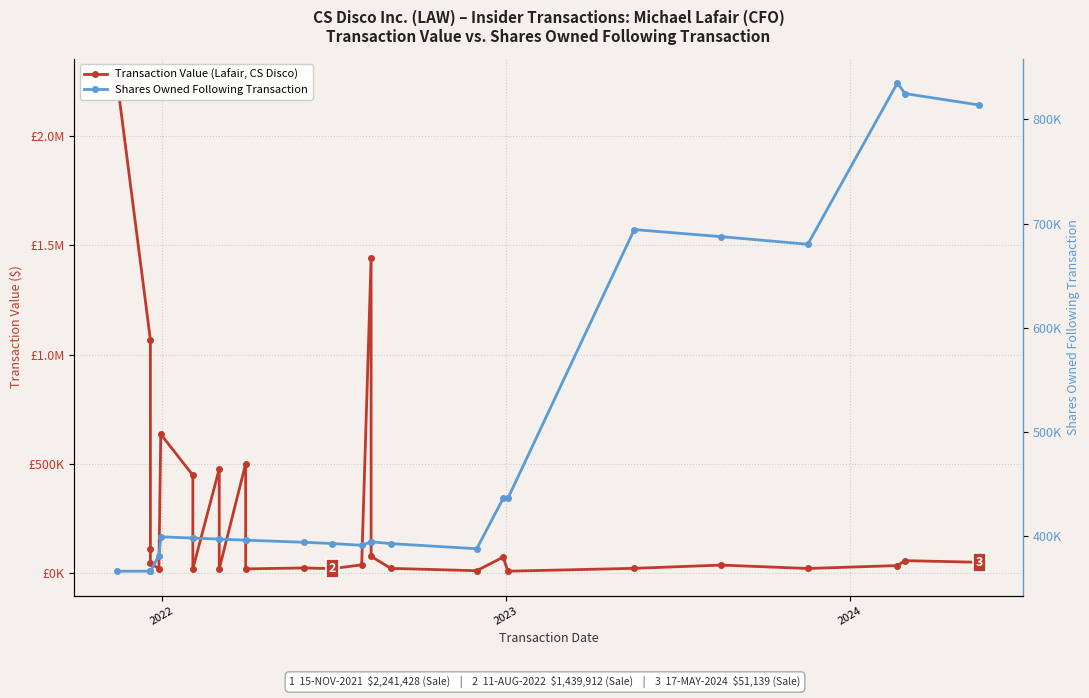

What is the minimum value for Transaction Value (Lafair, CS Disco)?

10414